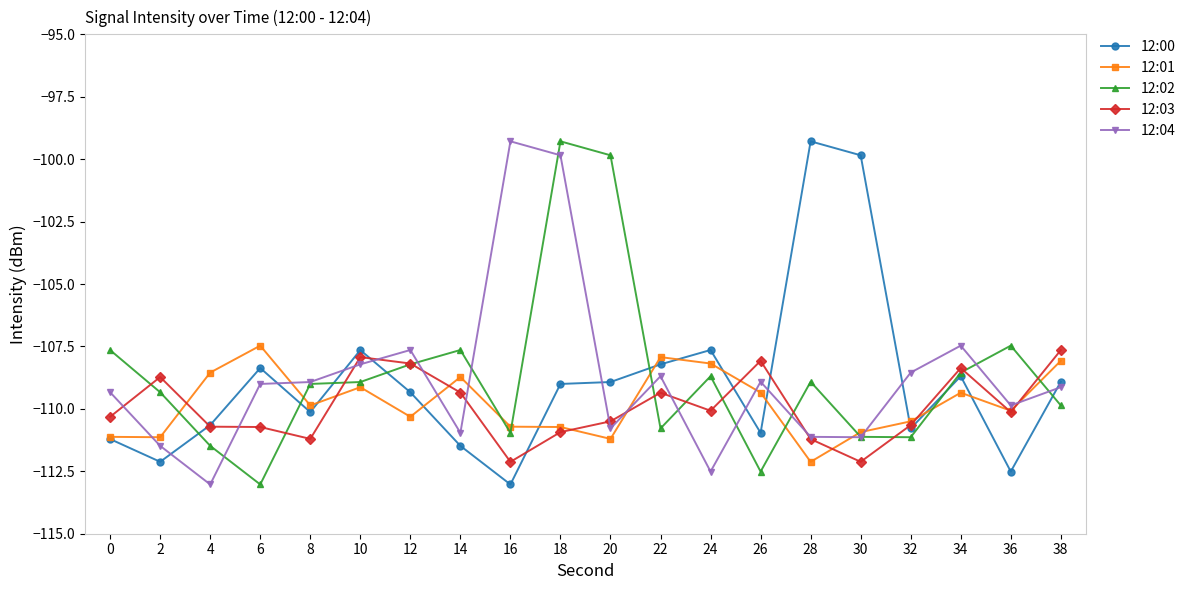

At 38, list the series in order from smallest to largest.

12:02, 12:04, 12:00, 12:01, 12:03